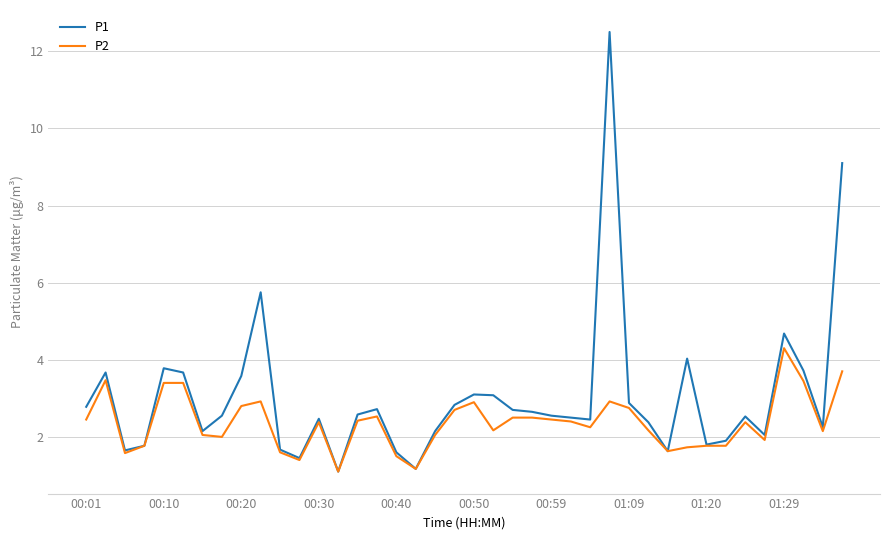

What is the average value of the P1 series?

3.0